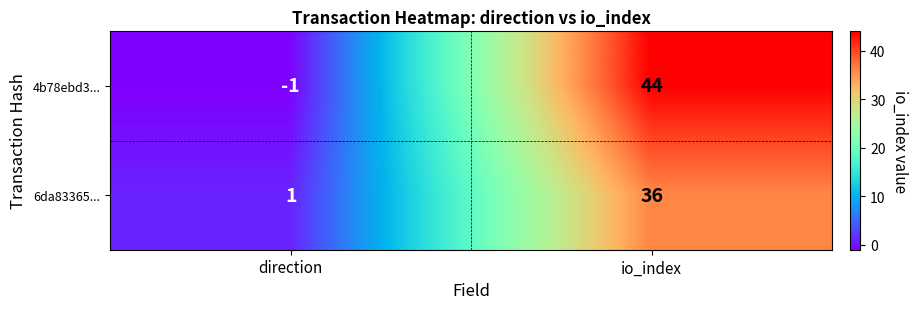

What is the approximate value of 6da83365... at io_index, to the nearest 5?

35